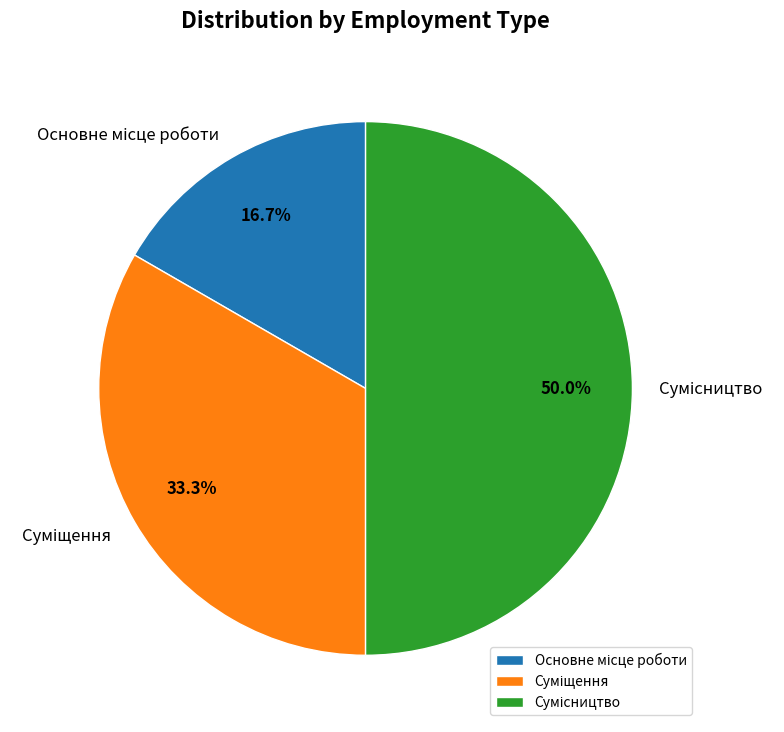

Which category has the biggest portion of the pie?

Сумісництво